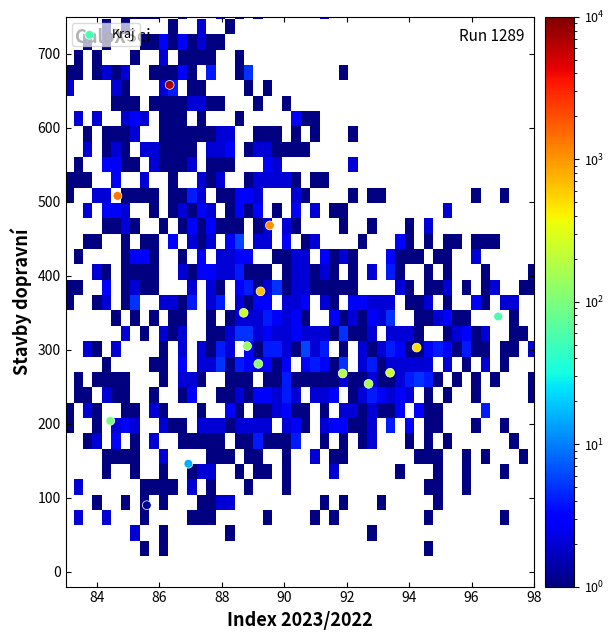

What is the range of Y values (max minus min)?

568